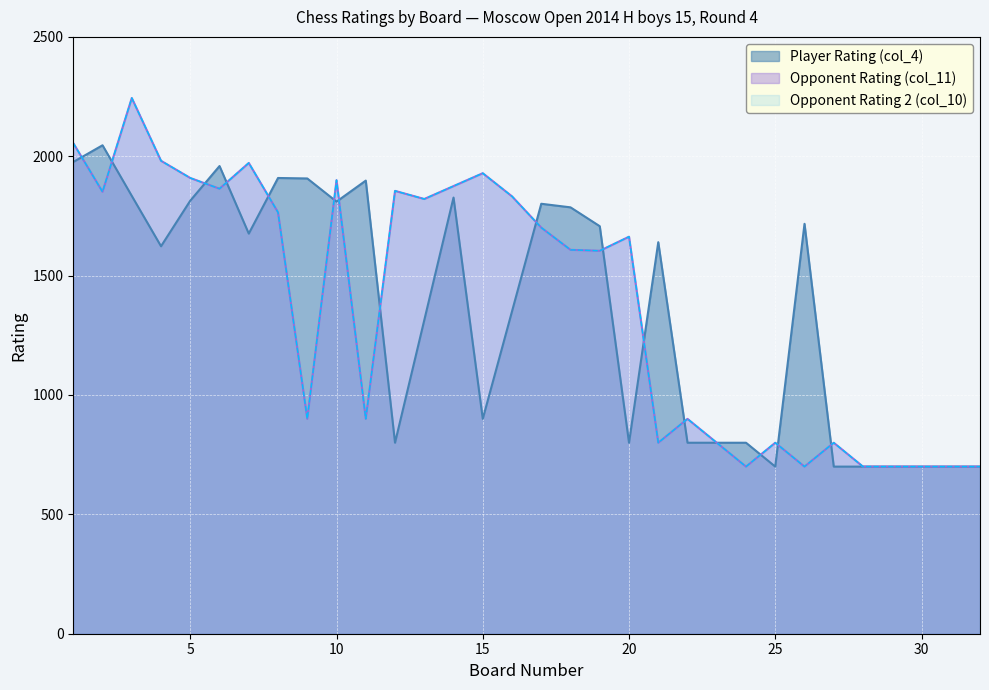

True or false: Opponent Rating 2 (col_10) has more than 2 points higher than both neighbors.

True